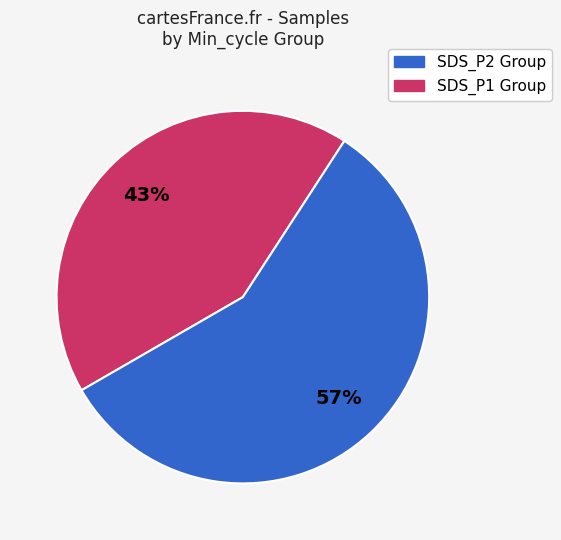

To the nearest percent, what is the average slice percentage?

50%